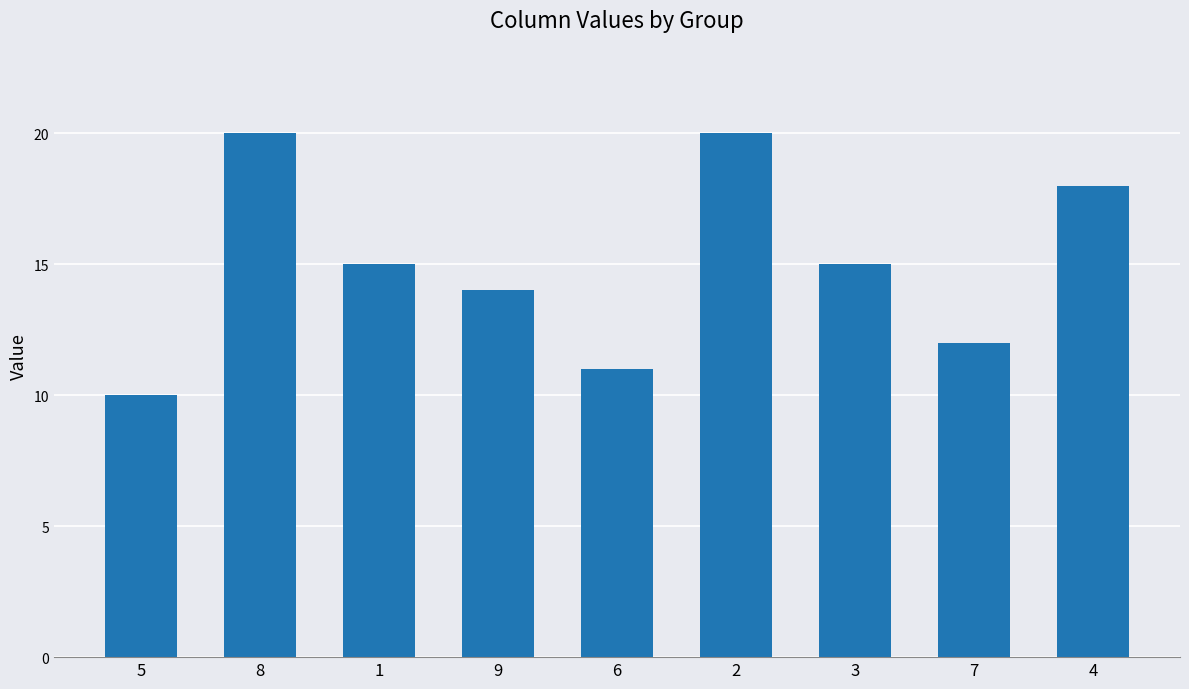

How many values are below 15?

4